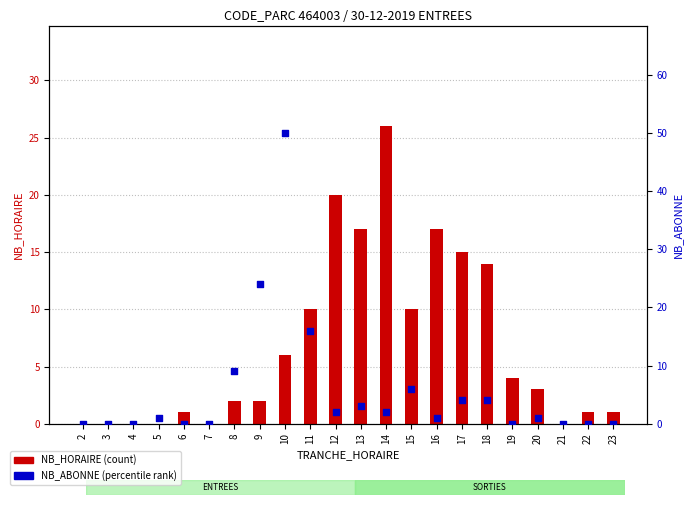

Which series has the largest total across all categories?

NB_HORAIRE (count)